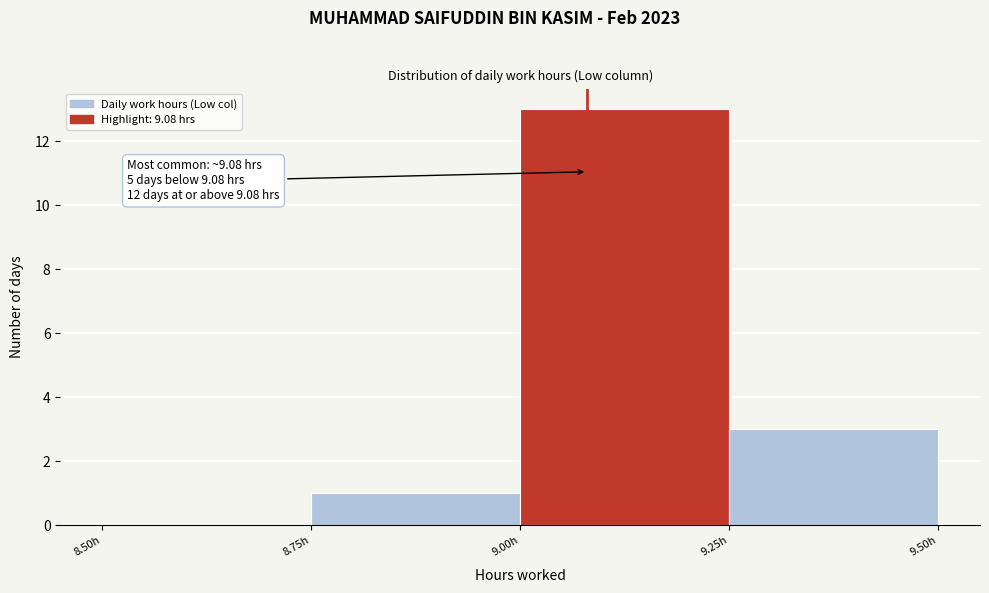

Which range on the x-axis has the tallest bar?

9.00 to 9.25